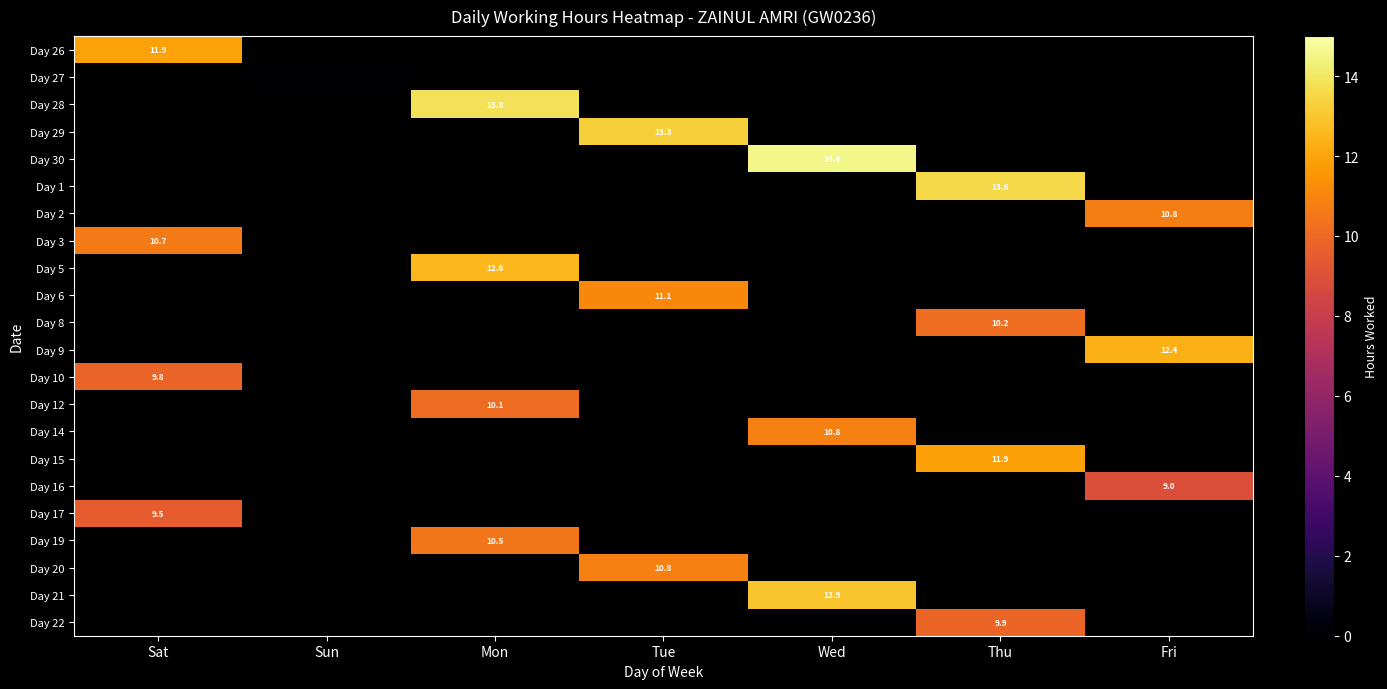

At which category does the chart reach its peak across all series?

Wed